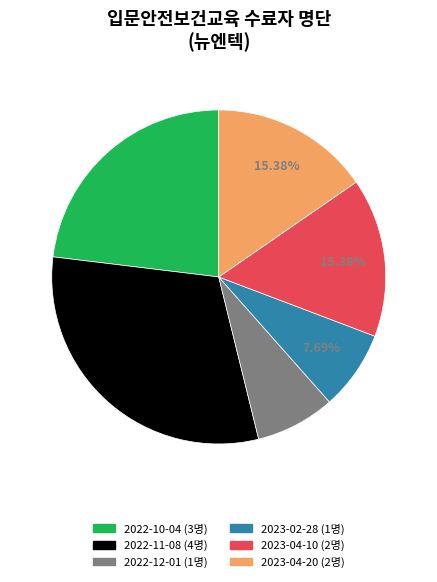

Is there a majority slice in this chart?

No